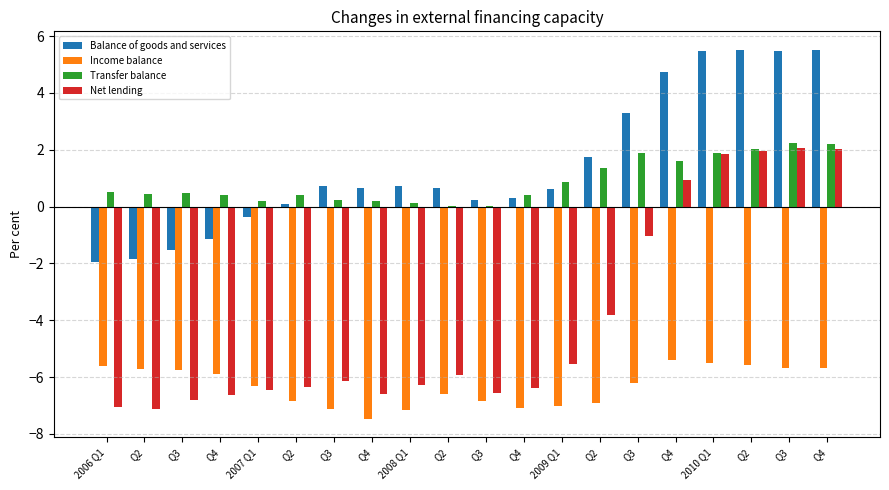

How many data points does each series have?

20